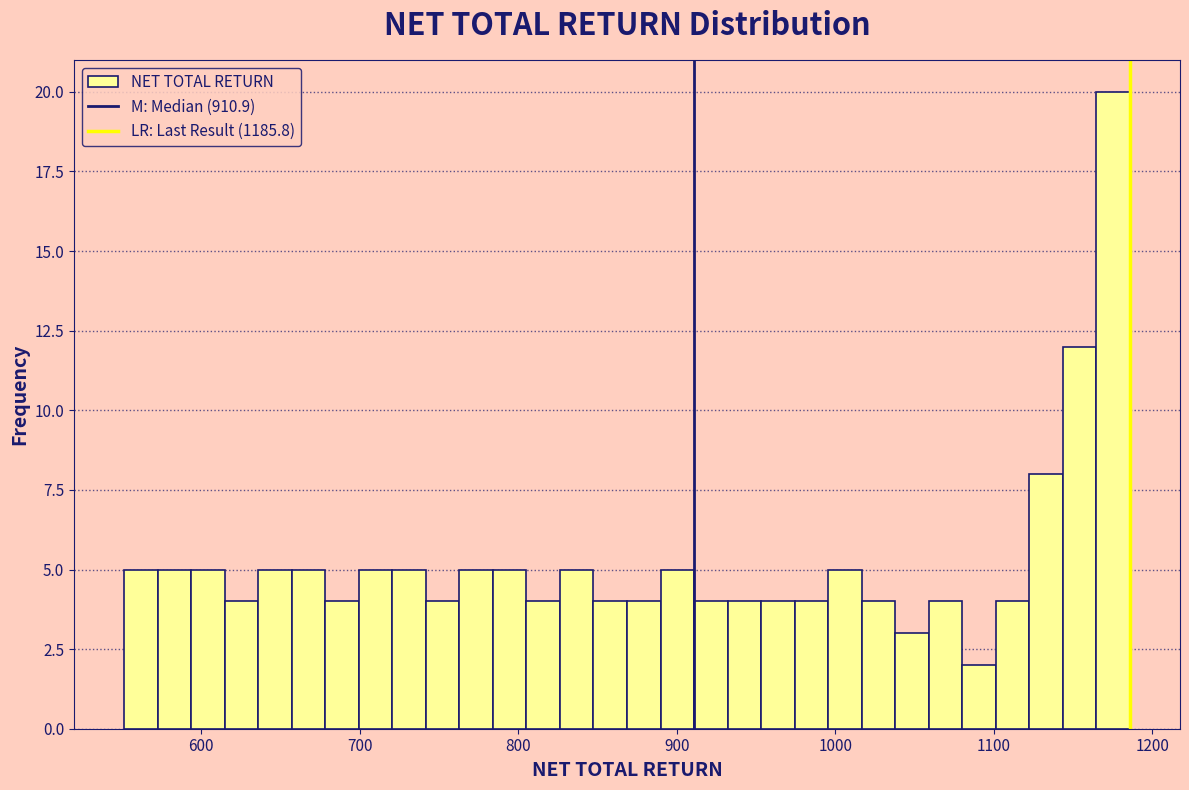

Around what value on the x-axis is the tallest bar? Give the approximate position of its centre, as read against the axis.

1180